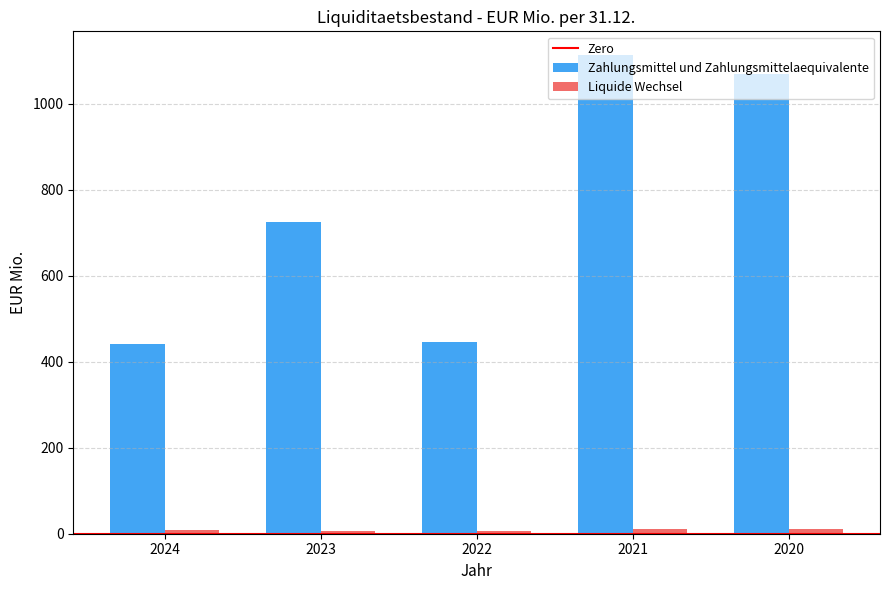

Which series has the largest total across all categories?

Zahlungsmittel und Zahlungsmittelaequivalente